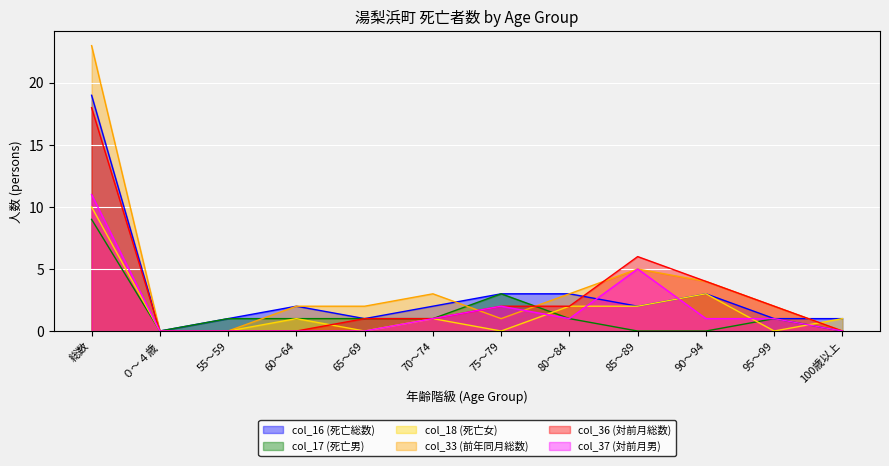

Which series has the largest total across all categories?

col_33 (前年同月総数)